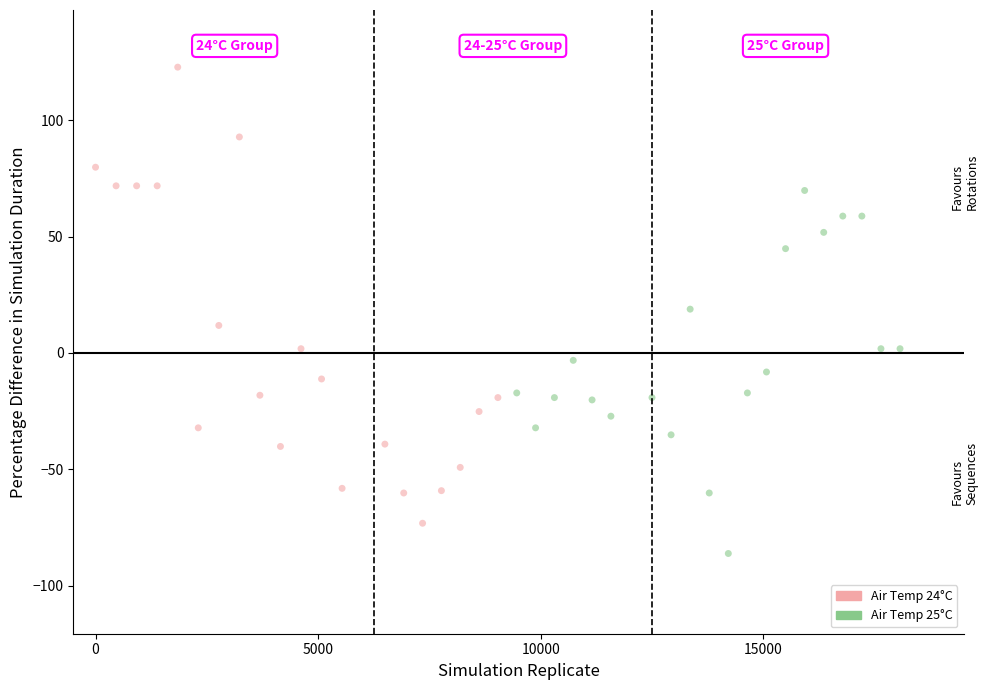

Which series contains the lowest Y value?

Air Temp 25°C